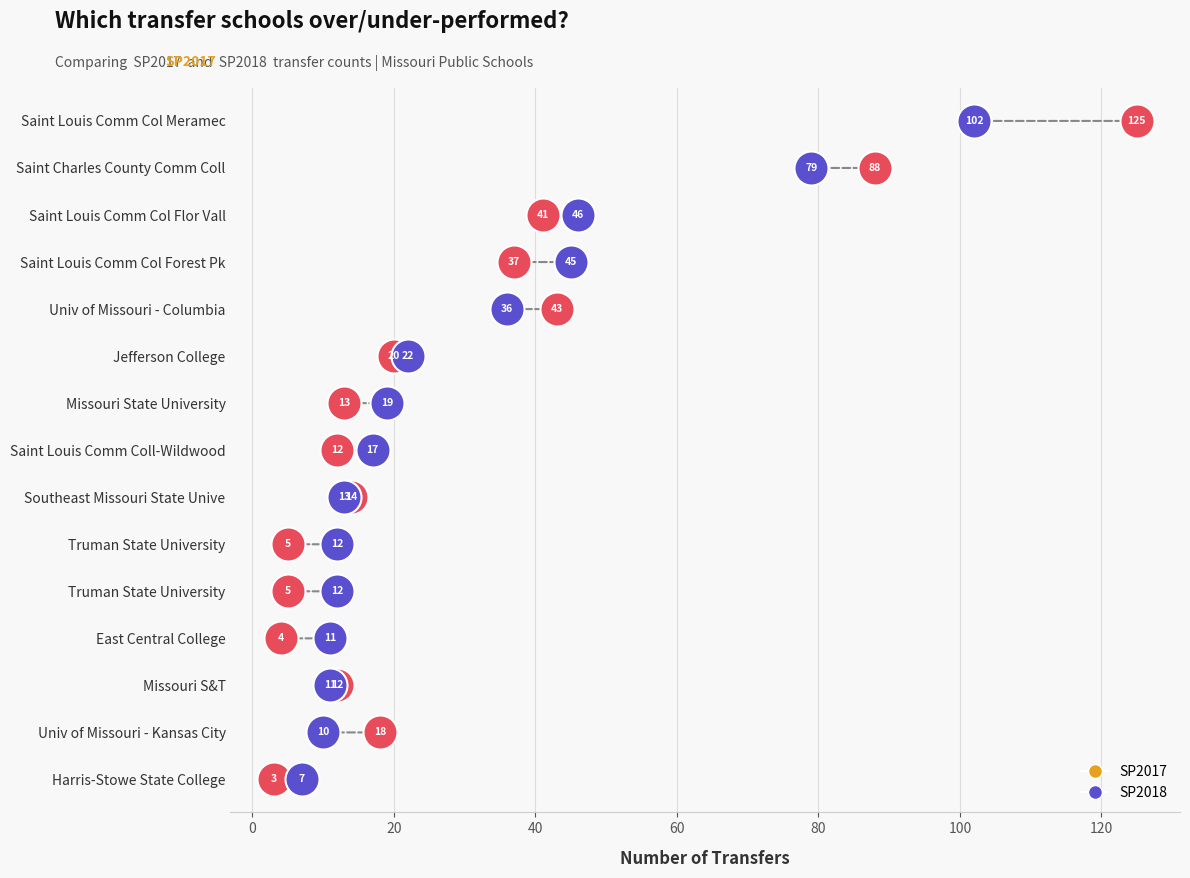

What are all the series names shown in the legend?

SP2017, SP2018